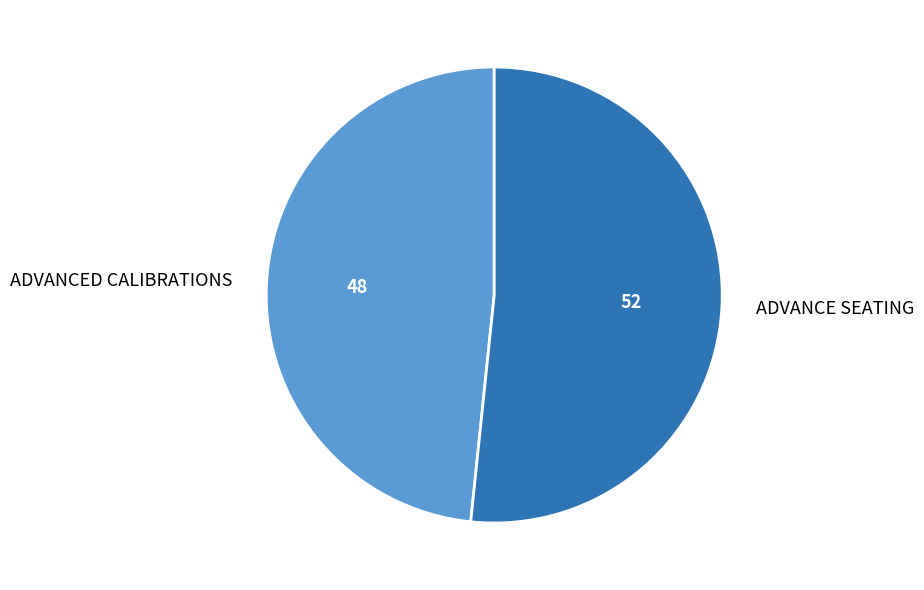

Which slice represents more than half of the pie?

ADVANCE SEATING